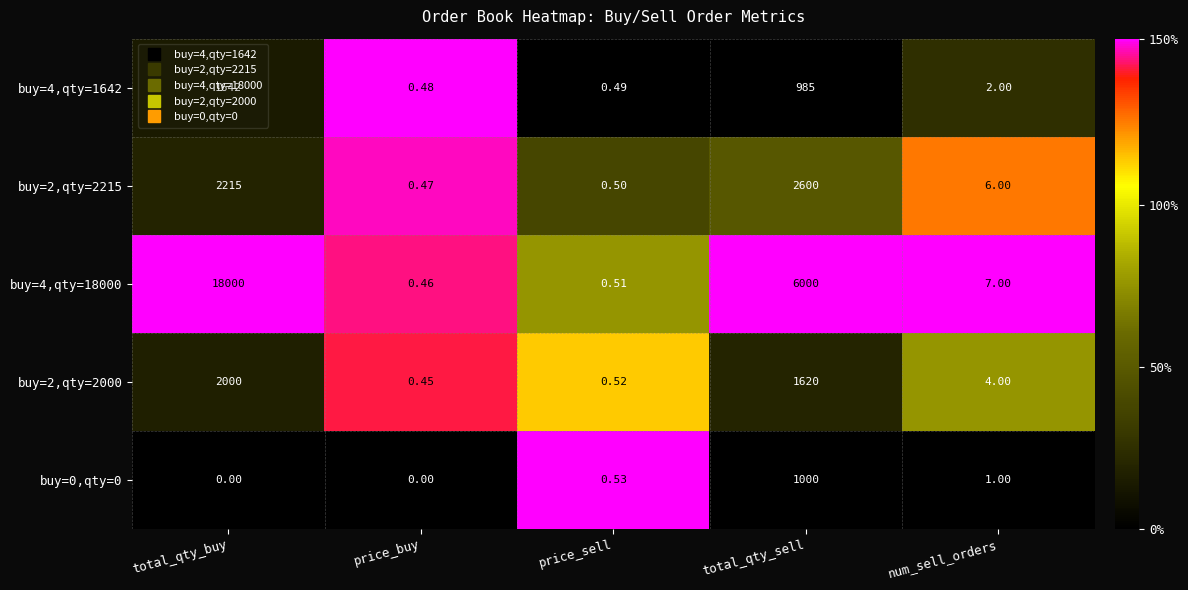

At which category is the sum across all series the highest?

total_qty_buy